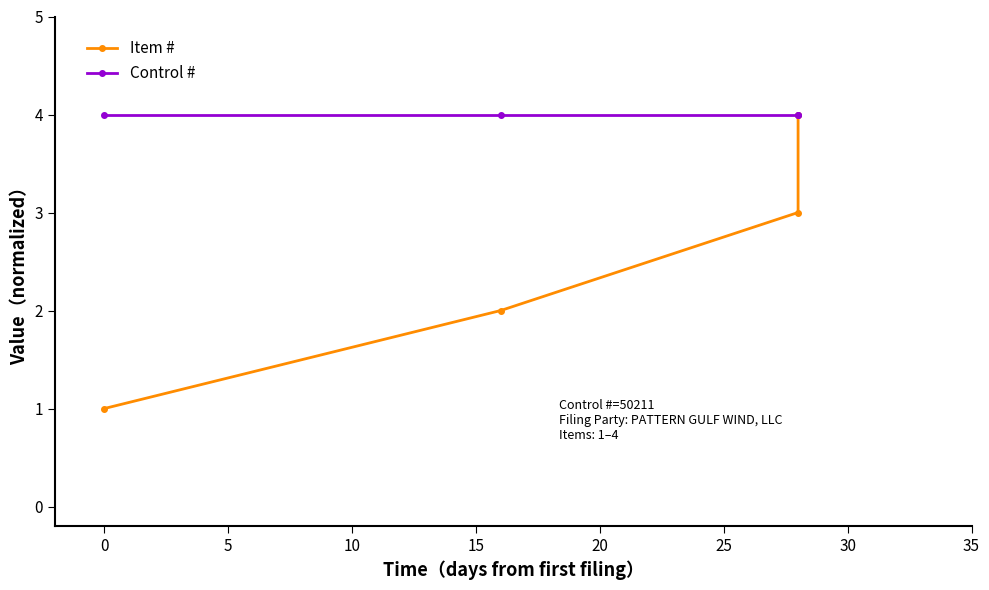

What is the minimum value shown in the chart?

1